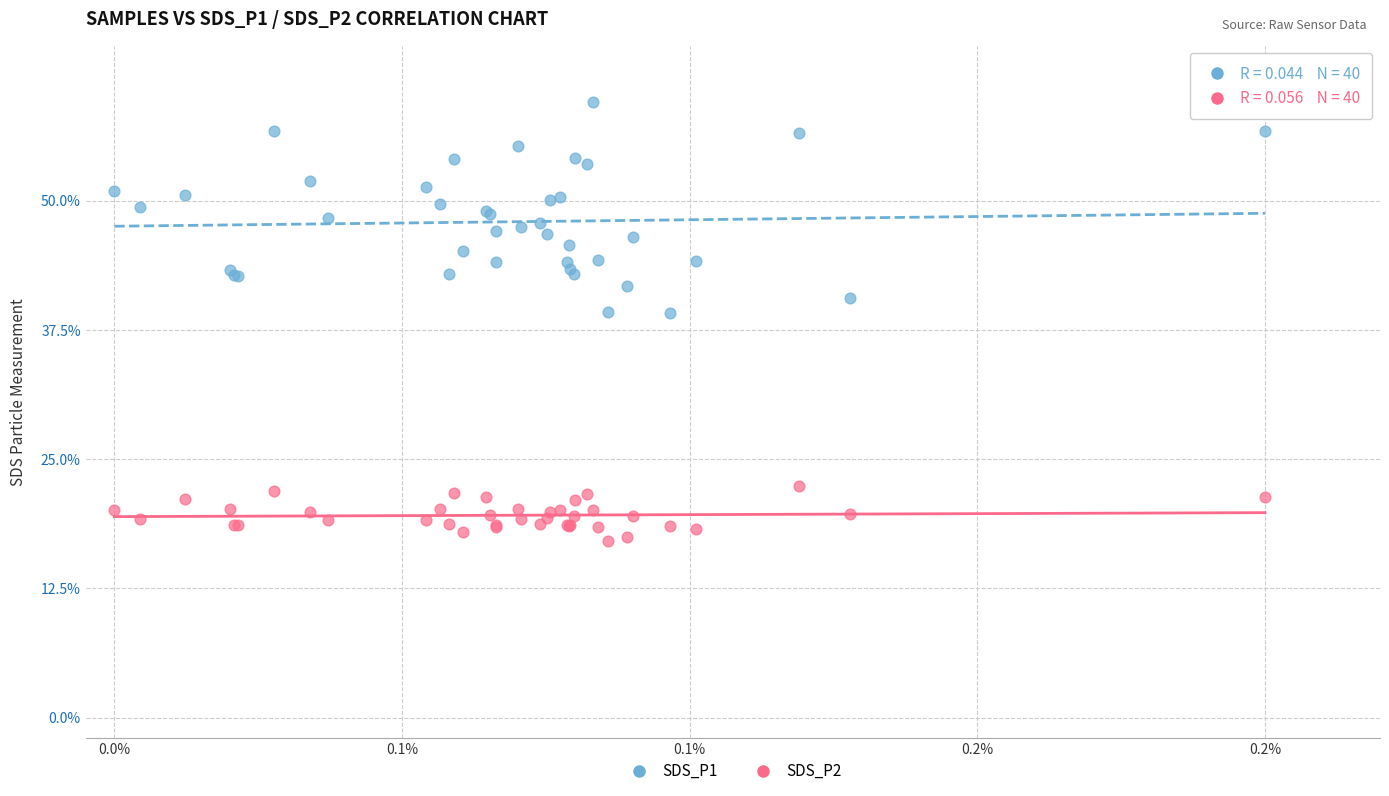

Which series has the largest Y range (max minus min)?

SDS_P1